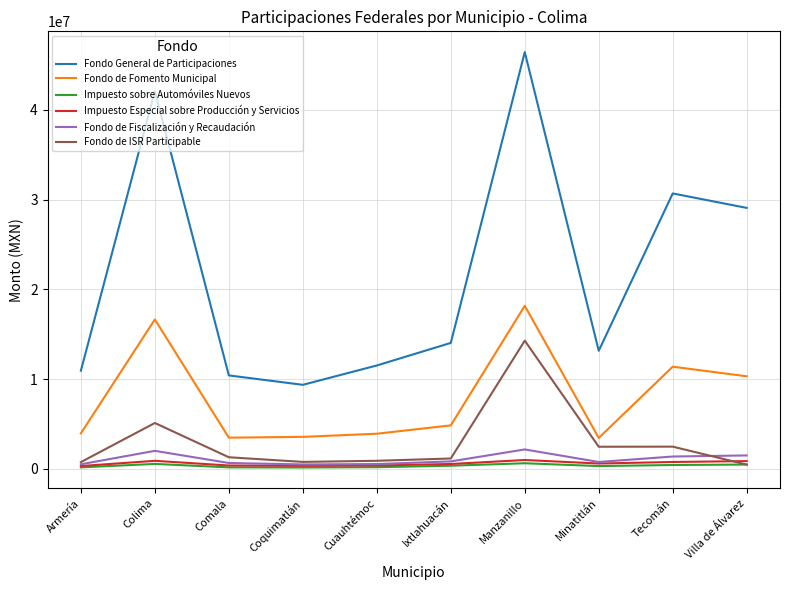

True or false: Fondo General de Participaciones has a value of 13152291.1 at Minatitlán.

True